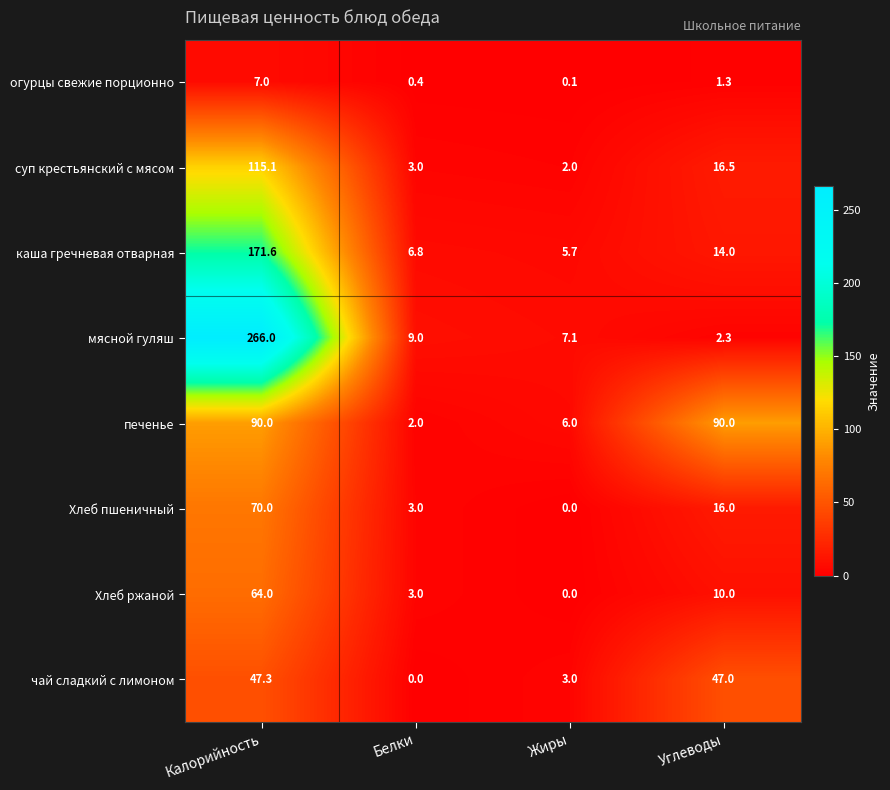

At Калорийность, list the series in order from largest to smallest.

мясной гуляш, каша гречневая отварная, суп крестьянский с мясом, печенье, Хлеб пшеничный, Хлеб ржаной, чай сладкий с лимоном, огурцы свежие порционно